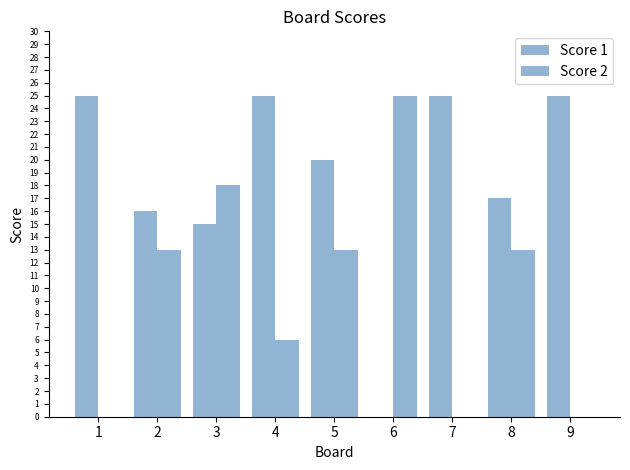

Reading left to right, transcribe all the data shown in this chart.

Score 1: 1=25	2=16	3=15	4=25	5=20	6=0	7=25	8=17	9=25
Score 2: 1=0	2=13	3=18	4=6	5=13	6=25	7=0	8=13	9=0